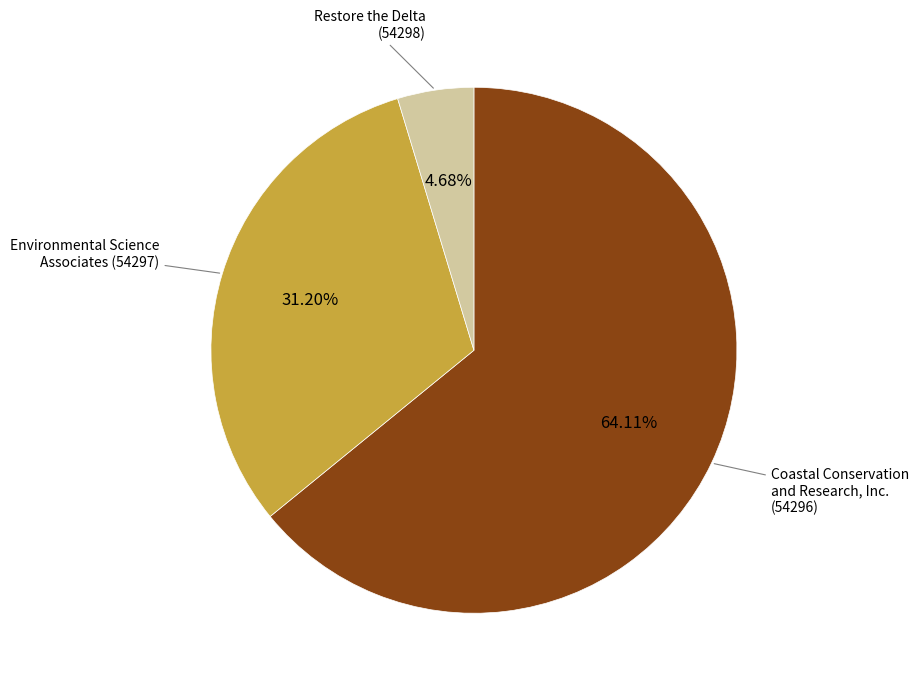

Is there a majority slice in this chart?

Yes